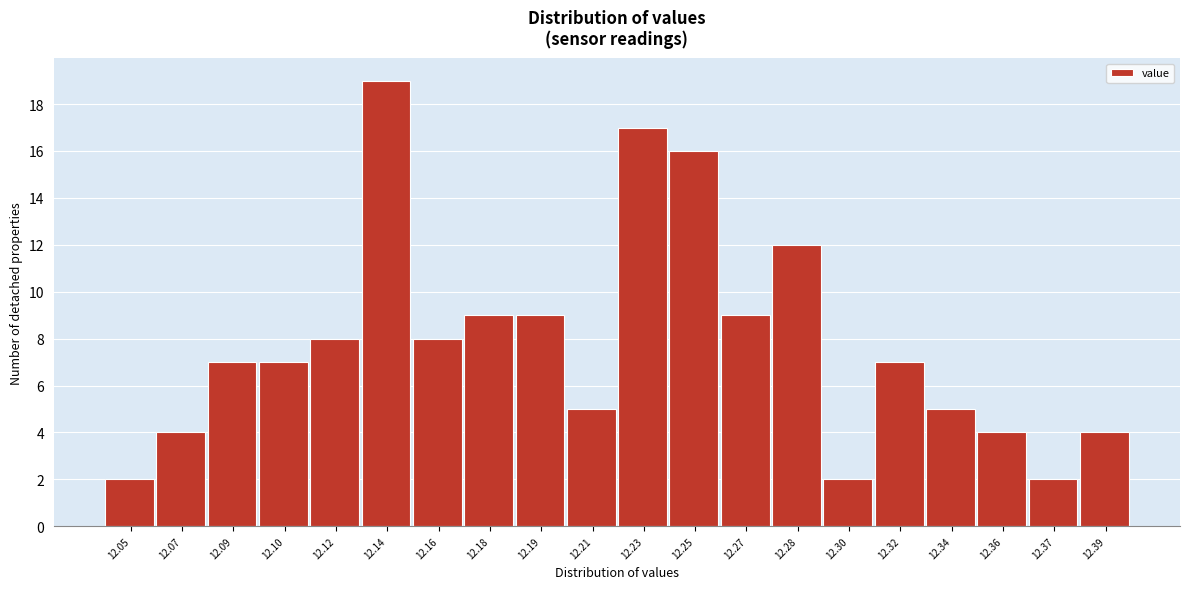

Reading left to right, extract all data points from this chart.

12.05=2	12.07=4	12.09=7	12.10=7	12.12=8	12.14=19	12.16=8	12.18=9	12.19=9	12.21=5	12.23=17	12.25=16	12.27=9	12.28=12	12.30=2	12.32=7	12.34=5	12.36=4	12.37=2	12.39=4